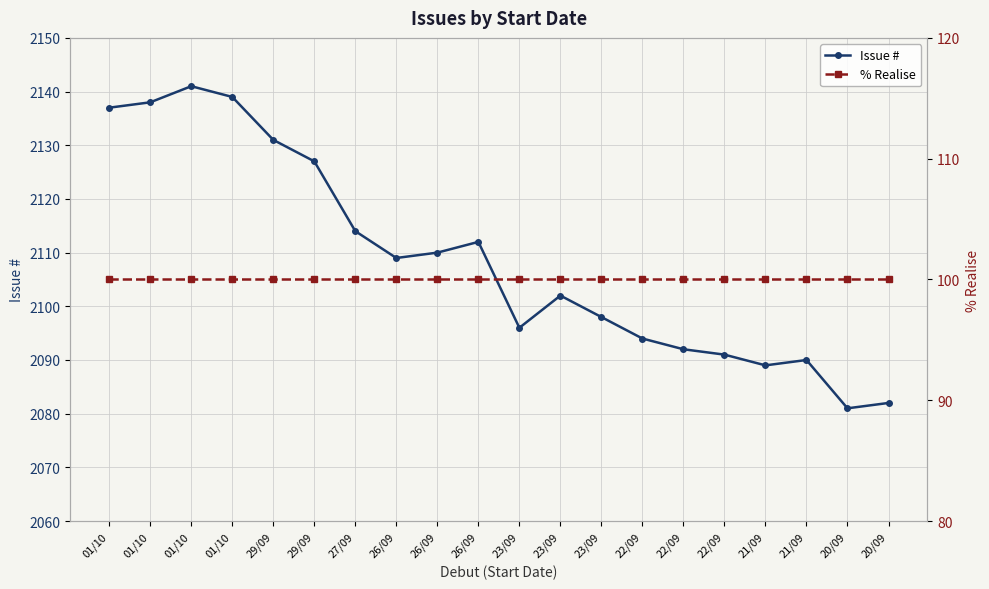

Rank the series by their average value, from highest to lowest.

Issue #, % Realise